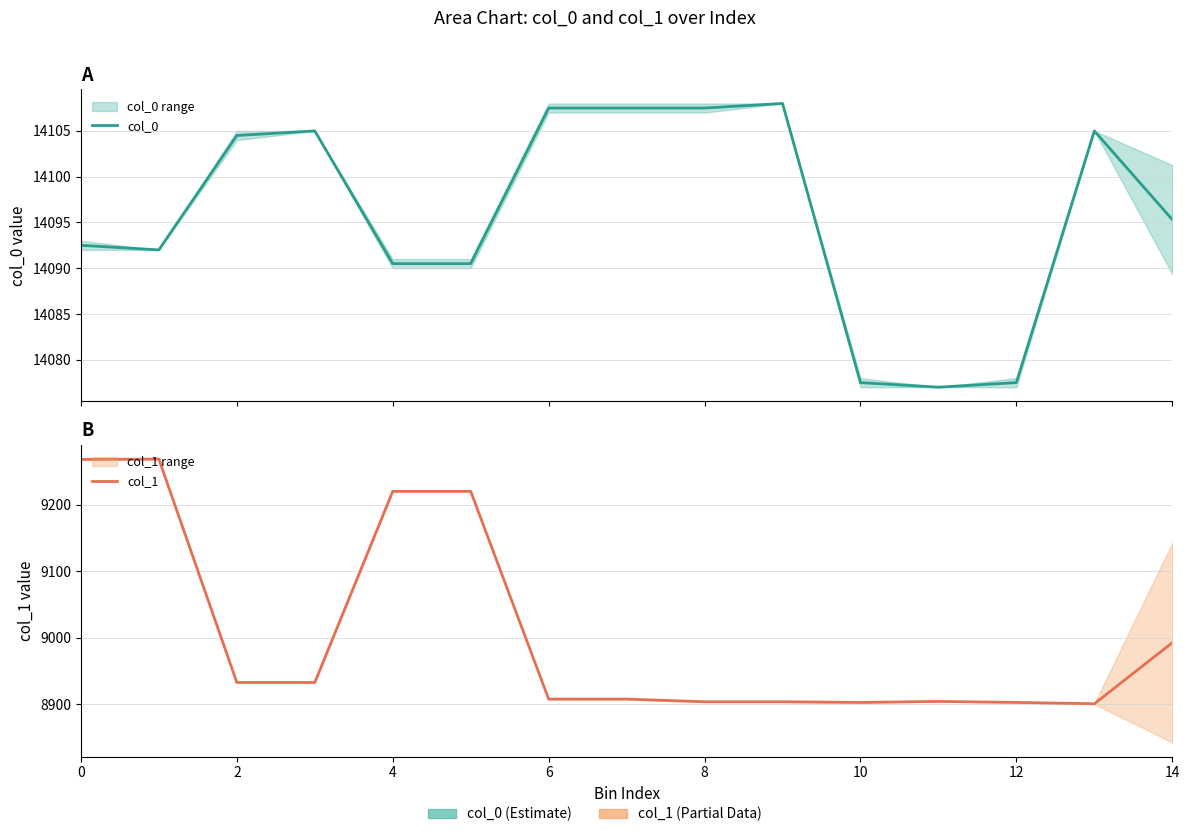

Reading right to left, extract all data points from this chart.

col_0: 14095.3	14105.0	14077.5	14077.0	14077.5	14108.0	14107.5	14107.5	14107.5	14090.5	14090.5	14105.0	14104.5	14092.0	14092.5
col_1: 8992.4	8900.5	8902.5	8904.0	8902.5	8903.5	8903.5	8907.5	8907.5	9220.0	9220.0	8932.5	8932.5	9268.5	9268.0